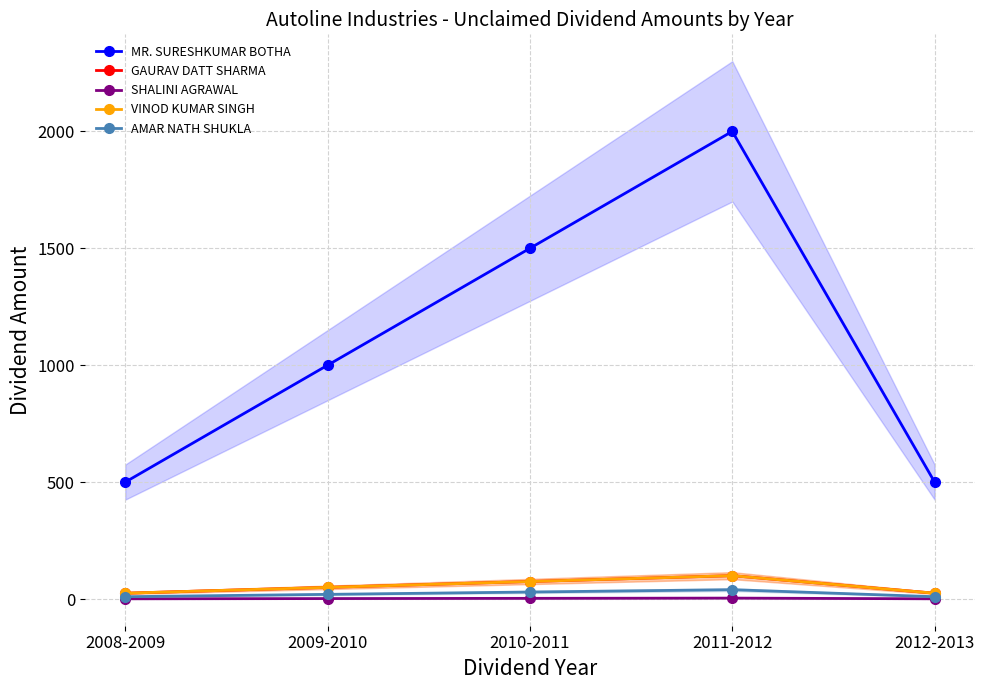

True or false: GAURAV DATT SHARMA and SHALINI AGRAWAL cross at least once.

False